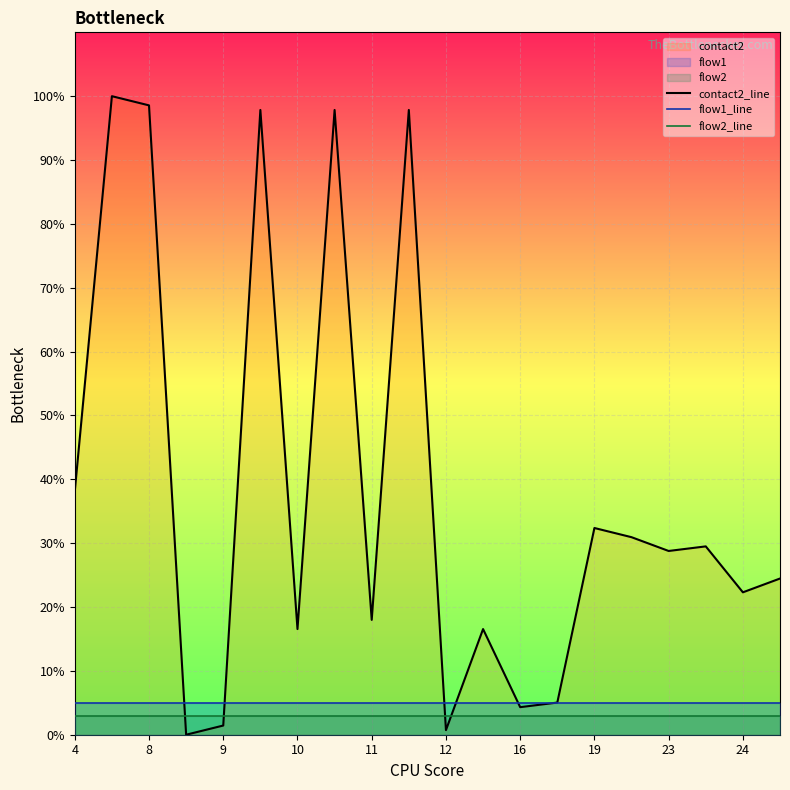

How many values in the contact2_line series exceed 28?

10